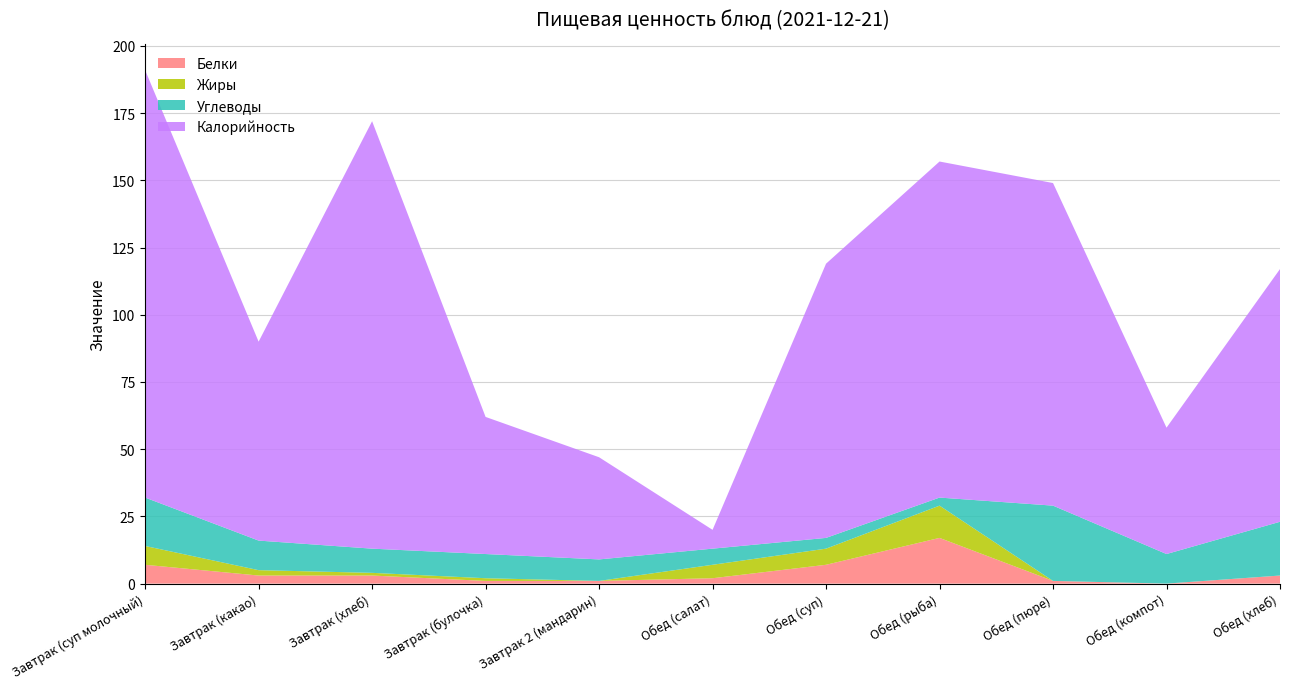

Reading left to right, transcribe all the data shown in this chart.

Белки: Завтрак (суп молочный)=7	Завтрак (какао)=3	Завтрак (хлеб)=3	Завтрак (булочка)=1	Завтрак 2 (мандарин)=1	Обед (салат)=2	Обед (суп)=7	Обед (рыба)=17	Обед (пюре)=1	Обед (компот)=0	Обед (хлеб)=3
Жиры: Завтрак (суп молочный)=7	Завтрак (какао)=2	Завтрак (хлеб)=1	Завтрак (булочка)=1	Завтрак 2 (мандарин)=0	Обед (салат)=5	Обед (суп)=6	Обед (рыба)=12	Обед (пюре)=0	Обед (компот)=0	Обед (хлеб)=0
Углеводы: Завтрак (суп молочный)=18	Завтрак (какао)=11	Завтрак (хлеб)=9	Завтрак (булочка)=9	Завтрак 2 (мандарин)=8	Обед (салат)=6	Обед (суп)=4	Обед (рыба)=3	Обед (пюре)=28	Обед (компот)=11	Обед (хлеб)=20
Калорийность: Завтрак (суп молочный)=159	Завтрак (какао)=74	Завтрак (хлеб)=159	Завтрак (булочка)=51	Завтрак 2 (мандарин)=38	Обед (салат)=7	Обед (суп)=102	Обед (рыба)=125	Обед (пюре)=120	Обед (компот)=47	Обед (хлеб)=94